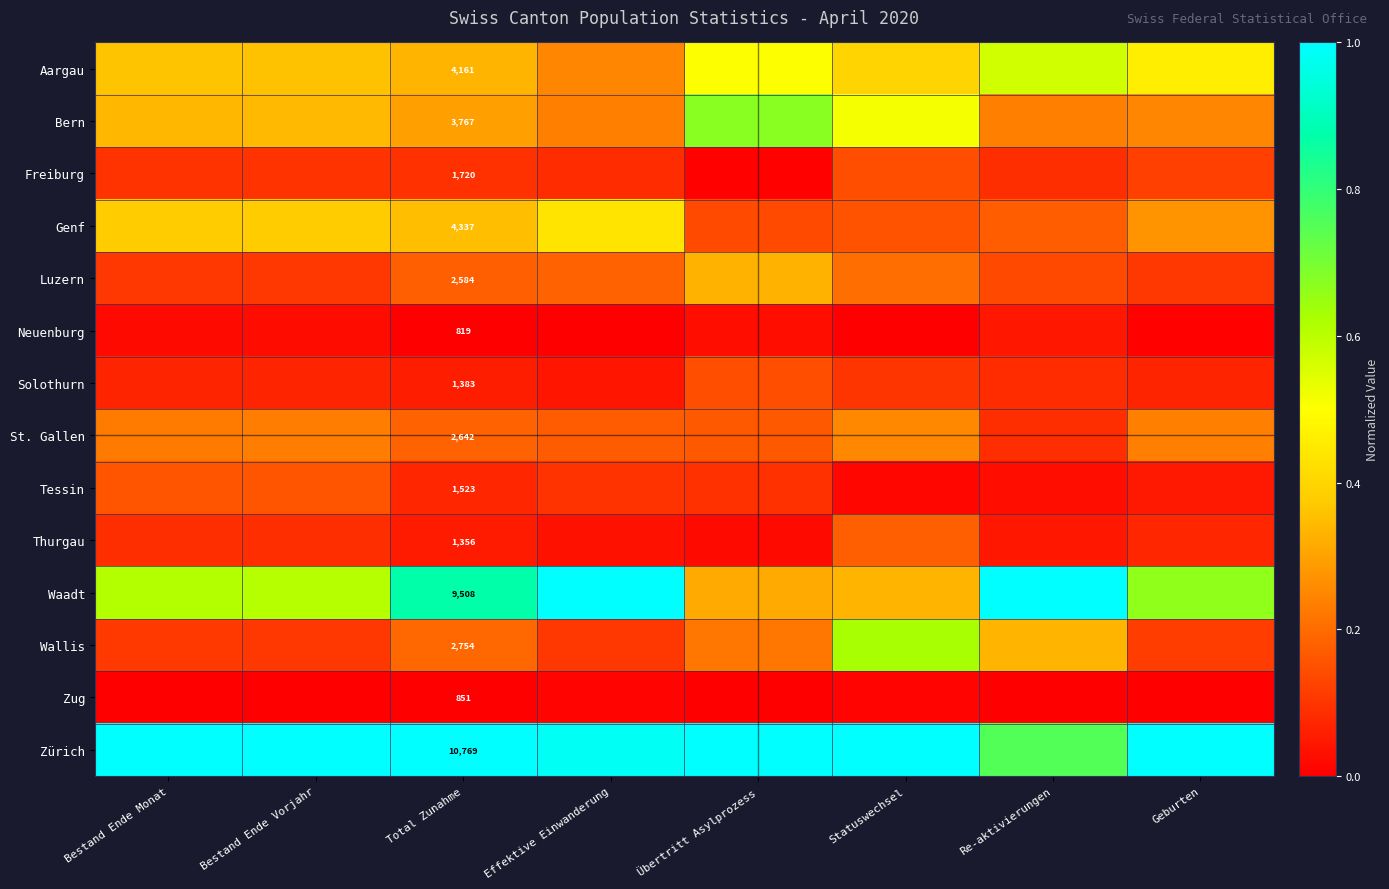

The Wallis series shows 0.6 at Statuswechsel. True or false?

True